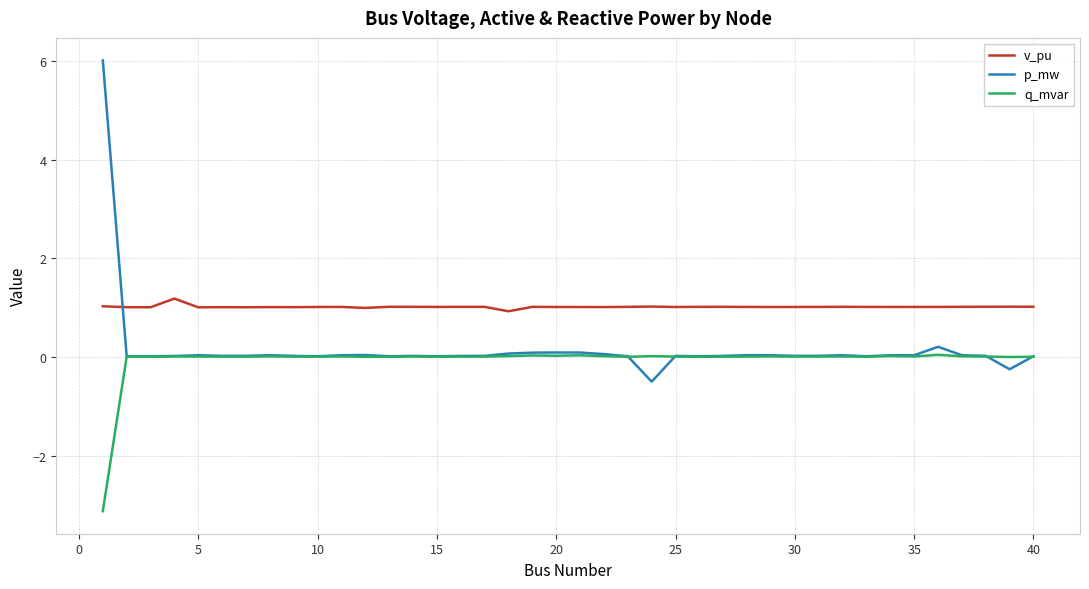

Rank the series by their maximum value, from lowest to highest.

q_mvar, v_pu, p_mw